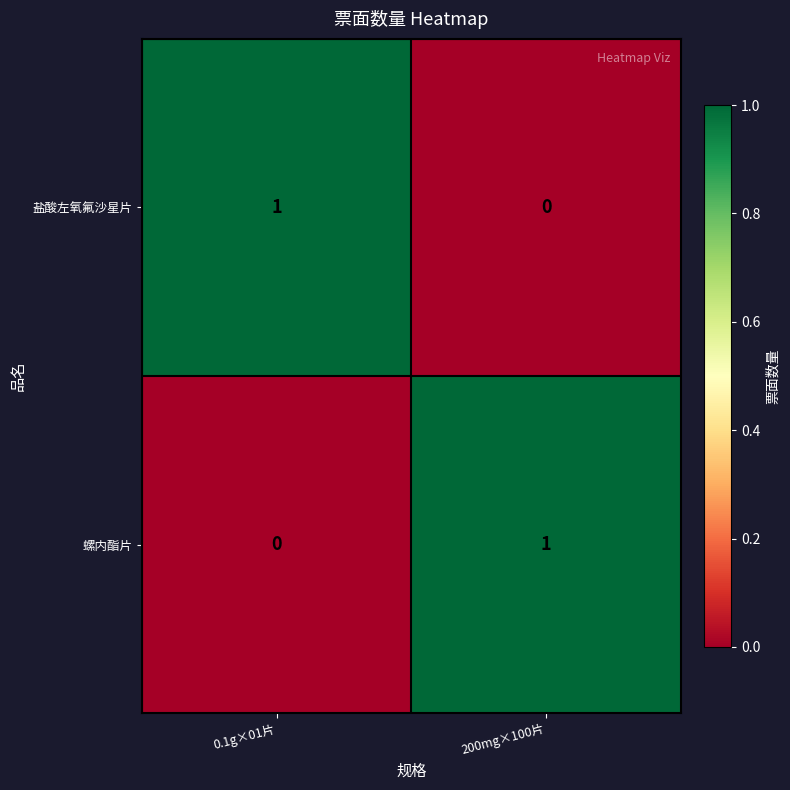

Rank the series at 200mg×100片 from lowest to highest value.

盐酸左氧氟沙星片, 螺内酯片